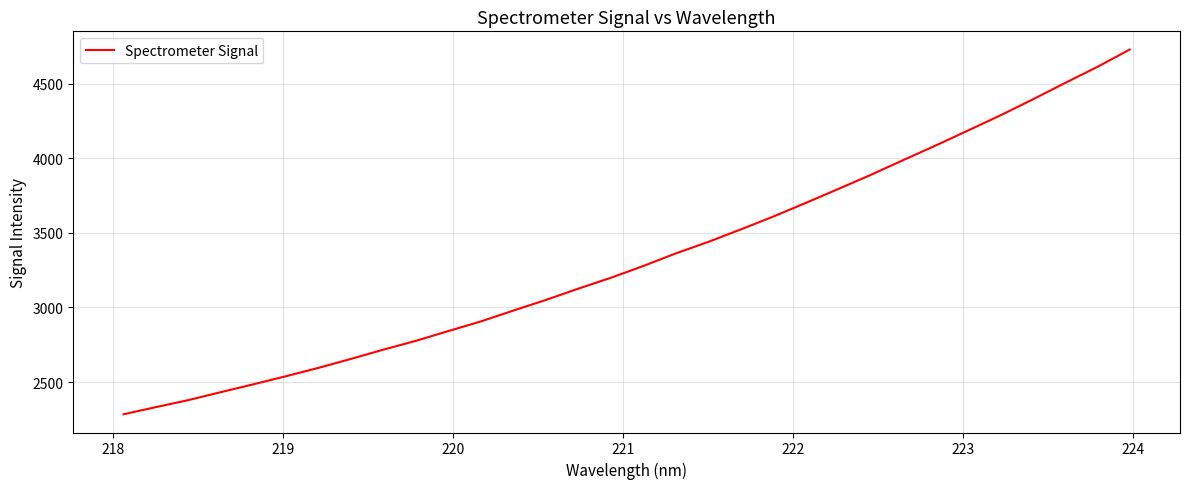

What is the difference between the maximum and minimum values?

2443.4